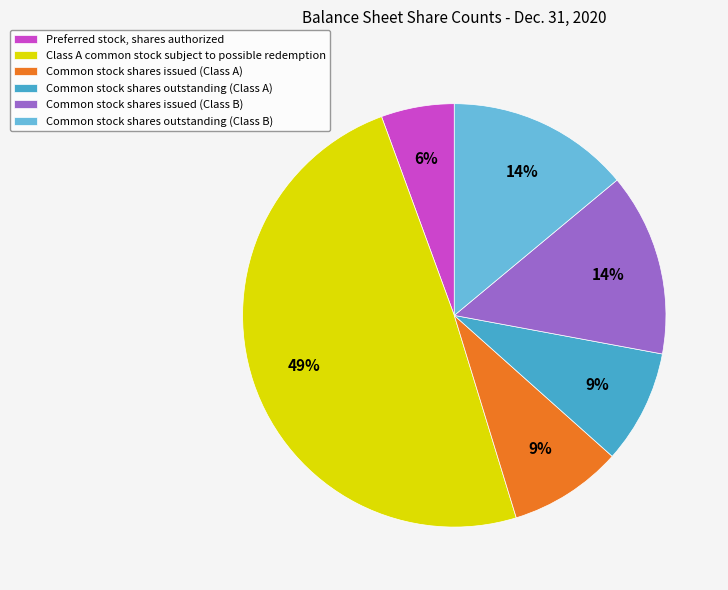

How many slices are in this pie chart?

6